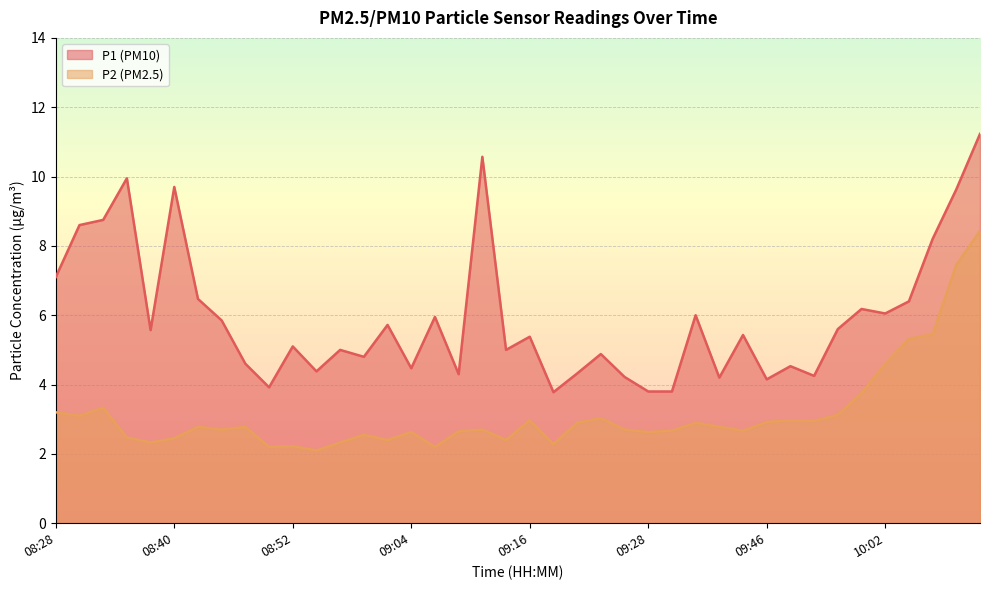

True or false: P1 and P2 cross at least once.

False